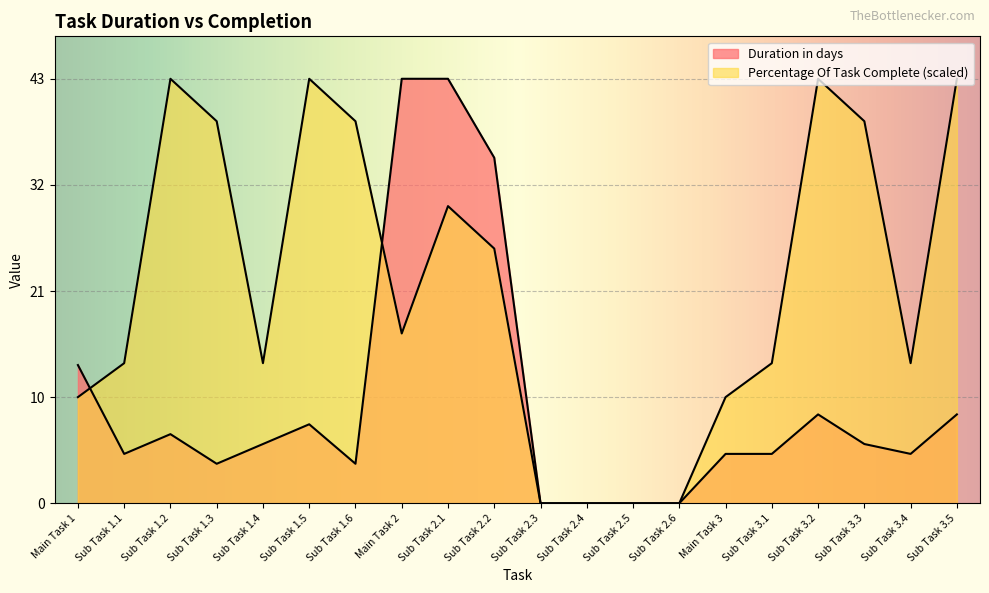

List the series in order of their peak value, highest first.

Duration in days, Percentage Of Task Complete